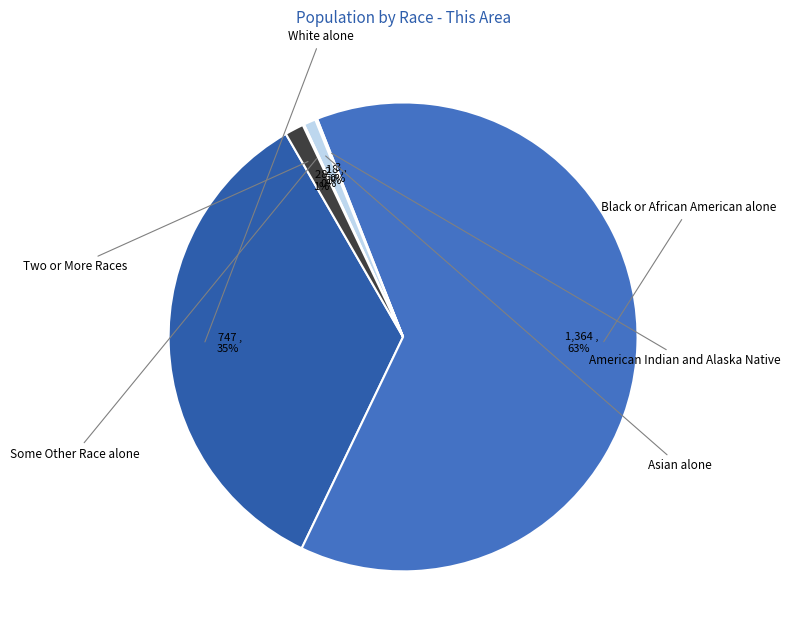

How many segments does this pie chart have?

6